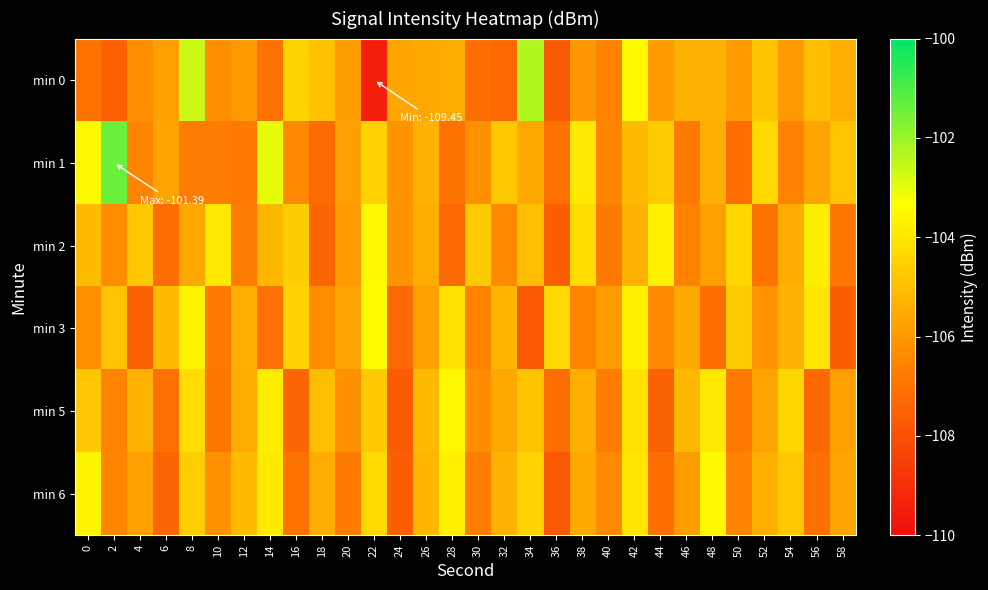

Count the number of data series in this chart.

6